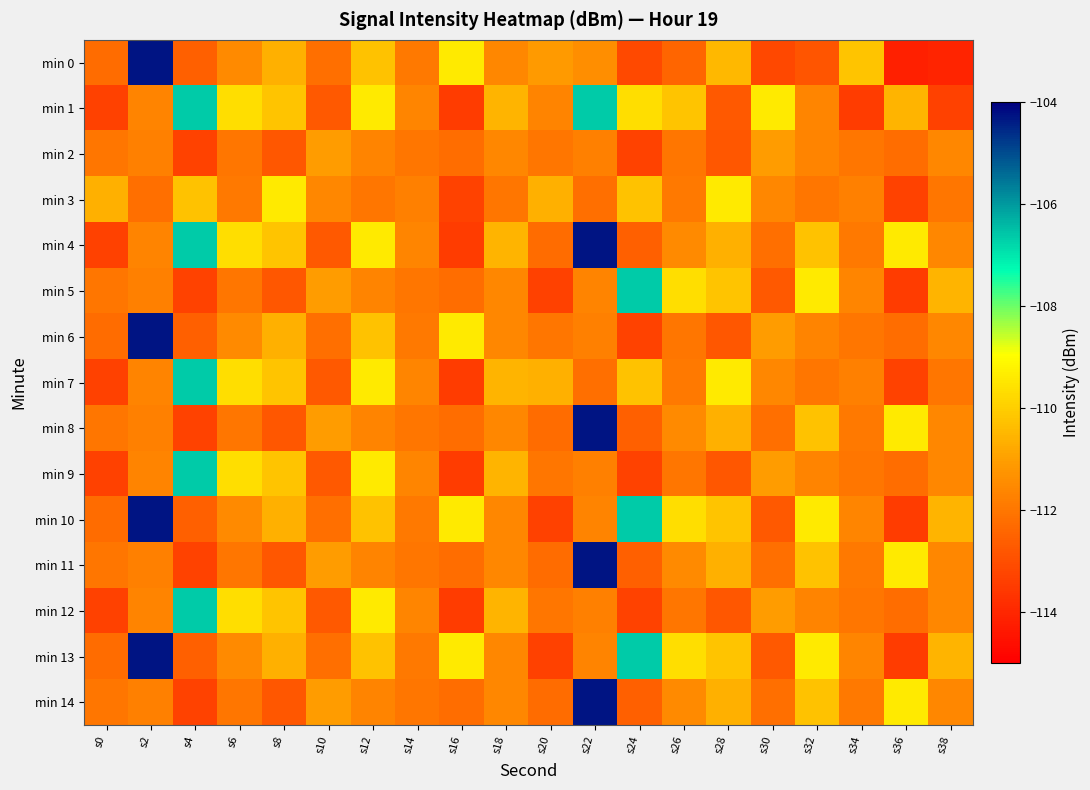

Reading left to right, what are all the values shown in this chart?

min 0: s0=-112.3	s2=-104.3	s4=-112.6	s6=-111.5	s8=-110.6	s10=-112.2	s12=-110.2	s14=-111.9	s16=-109.4	s18=-111.6	s20=-111.1	s22=-111.4	s24=-113.1	s26=-112.4	s28=-110.5	s30=-113.2	s32=-112.8	s34=-110.2	s36=-114.2	s38=-114.1
min 1: s0=-113.4	s2=-111.7	s4=-106.6	s6=-109.6	s8=-110.2	s10=-112.8	s12=-109.4	s14=-111.6	s16=-113.5	s18=-110.5	s20=-111.7	s22=-106.6	s24=-109.6	s26=-110.2	s28=-112.8	s30=-109.4	s32=-111.6	s34=-113.5	s36=-110.5	s38=-113.4
min 2: s0=-112.0	s2=-111.7	s4=-113.3	s6=-112.0	s8=-112.8	s10=-111.1	s12=-111.7	s14=-112.0	s16=-112.2	s18=-111.6	s20=-112.0	s22=-111.7	s24=-113.3	s26=-112.0	s28=-112.8	s30=-111.1	s32=-111.7	s34=-112.0	s36=-112.2	s38=-111.6
min 3: s0=-110.6	s2=-112.2	s4=-110.2	s6=-111.9	s8=-109.4	s10=-111.6	s12=-112.0	s14=-111.7	s16=-113.3	s18=-112.0	s20=-110.6	s22=-112.2	s24=-110.2	s26=-111.9	s28=-109.4	s30=-111.6	s32=-112.0	s34=-111.7	s36=-113.3	s38=-112.0
min 4: s0=-113.4	s2=-111.7	s4=-106.6	s6=-109.6	s8=-110.2	s10=-112.8	s12=-109.4	s14=-111.6	s16=-113.5	s18=-110.5	s20=-112.3	s22=-104.3	s24=-112.6	s26=-111.5	s28=-110.6	s30=-112.2	s32=-110.2	s34=-111.9	s36=-109.4	s38=-111.6
min 5: s0=-112.0	s2=-111.7	s4=-113.3	s6=-112.0	s8=-112.8	s10=-111.1	s12=-111.7	s14=-112.0	s16=-112.2	s18=-111.6	s20=-113.4	s22=-111.7	s24=-106.6	s26=-109.6	s28=-110.2	s30=-112.8	s32=-109.4	s34=-111.6	s36=-113.5	s38=-110.5
min 6: s0=-112.3	s2=-104.3	s4=-112.6	s6=-111.5	s8=-110.6	s10=-112.2	s12=-110.2	s14=-111.9	s16=-109.4	s18=-111.6	s20=-112.0	s22=-111.7	s24=-113.3	s26=-112.0	s28=-112.8	s30=-111.1	s32=-111.7	s34=-112.0	s36=-112.2	s38=-111.6
min 7: s0=-113.4	s2=-111.7	s4=-106.6	s6=-109.6	s8=-110.2	s10=-112.8	s12=-109.4	s14=-111.6	s16=-113.5	s18=-110.5	s20=-110.6	s22=-112.2	s24=-110.2	s26=-111.9	s28=-109.4	s30=-111.6	s32=-112.0	s34=-111.7	s36=-113.3	s38=-112.0
min 8: s0=-112.0	s2=-111.7	s4=-113.3	s6=-112.0	s8=-112.8	s10=-111.1	s12=-111.7	s14=-112.0	s16=-112.2	s18=-111.6	s20=-112.3	s22=-104.3	s24=-112.6	s26=-111.5	s28=-110.6	s30=-112.2	s32=-110.2	s34=-111.9	s36=-109.4	s38=-111.6
min 9: s0=-113.4	s2=-111.7	s4=-106.6	s6=-109.6	s8=-110.2	s10=-112.8	s12=-109.4	s14=-111.6	s16=-113.5	s18=-110.5	s20=-112.0	s22=-111.7	s24=-113.3	s26=-112.0	s28=-112.8	s30=-111.1	s32=-111.7	s34=-112.0	s36=-112.2	s38=-111.6
min 10: s0=-112.3	s2=-104.3	s4=-112.6	s6=-111.5	s8=-110.6	s10=-112.2	s12=-110.2	s14=-111.9	s16=-109.4	s18=-111.6	s20=-113.4	s22=-111.7	s24=-106.6	s26=-109.6	s28=-110.2	s30=-112.8	s32=-109.4	s34=-111.6	s36=-113.5	s38=-110.5
min 11: s0=-112.0	s2=-111.7	s4=-113.3	s6=-112.0	s8=-112.8	s10=-111.1	s12=-111.7	s14=-112.0	s16=-112.2	s18=-111.6	s20=-112.3	s22=-104.3	s24=-112.6	s26=-111.5	s28=-110.6	s30=-112.2	s32=-110.2	s34=-111.9	s36=-109.4	s38=-111.6
min 12: s0=-113.4	s2=-111.7	s4=-106.6	s6=-109.6	s8=-110.2	s10=-112.8	s12=-109.4	s14=-111.6	s16=-113.5	s18=-110.5	s20=-112.0	s22=-111.7	s24=-113.3	s26=-112.0	s28=-112.8	s30=-111.1	s32=-111.7	s34=-112.0	s36=-112.2	s38=-111.6
min 13: s0=-112.3	s2=-104.3	s4=-112.6	s6=-111.5	s8=-110.6	s10=-112.2	s12=-110.2	s14=-111.9	s16=-109.4	s18=-111.6	s20=-113.4	s22=-111.7	s24=-106.6	s26=-109.6	s28=-110.2	s30=-112.8	s32=-109.4	s34=-111.6	s36=-113.5	s38=-110.5
min 14: s0=-112.0	s2=-111.7	s4=-113.3	s6=-112.0	s8=-112.8	s10=-111.1	s12=-111.7	s14=-112.0	s16=-112.2	s18=-111.6	s20=-112.3	s22=-104.3	s24=-112.6	s26=-111.5	s28=-110.6	s30=-112.2	s32=-110.2	s34=-111.9	s36=-109.4	s38=-111.6